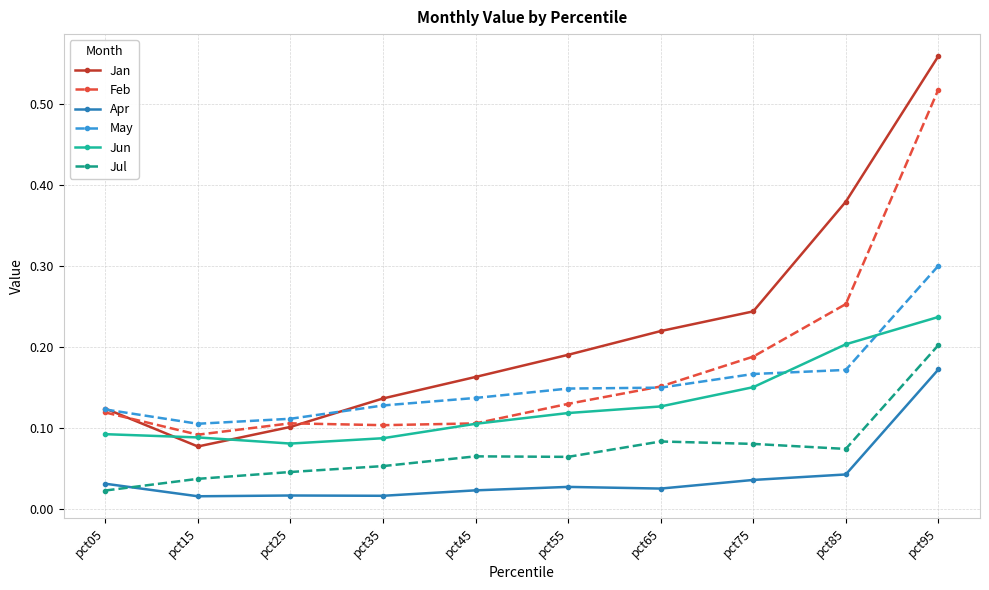

Which series has the largest range (max minus min)?

Jan